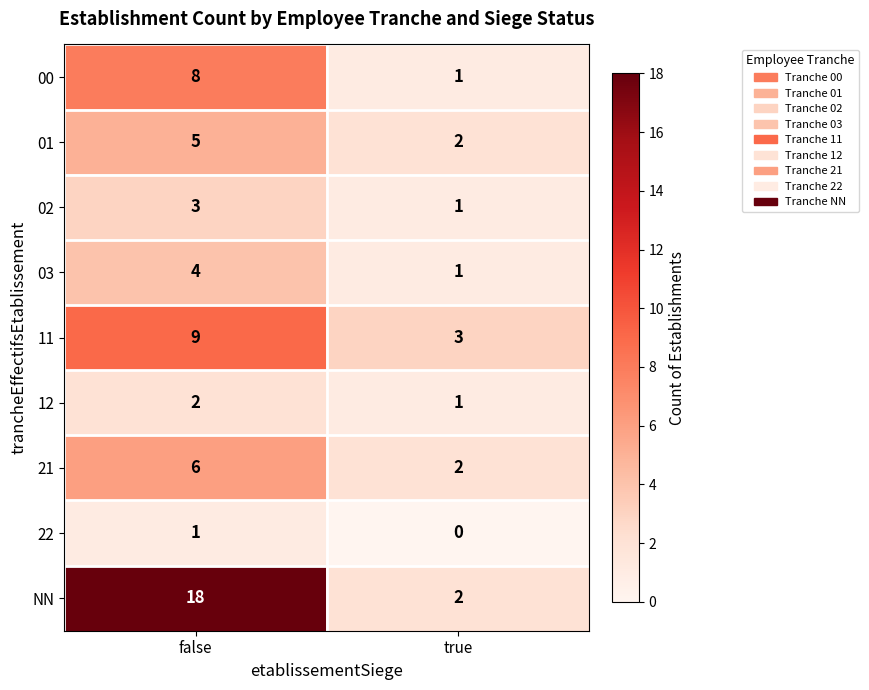

At how many categories does at least one series exceed 8?

1